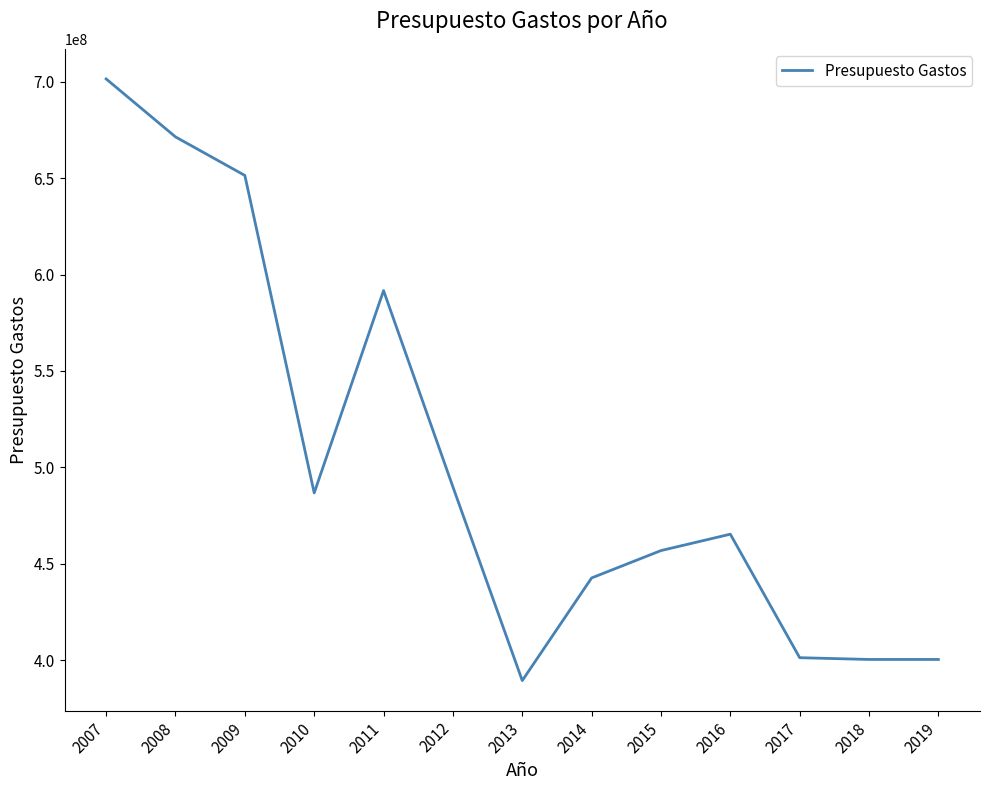

At which category does the data reach its first local peak?

2011